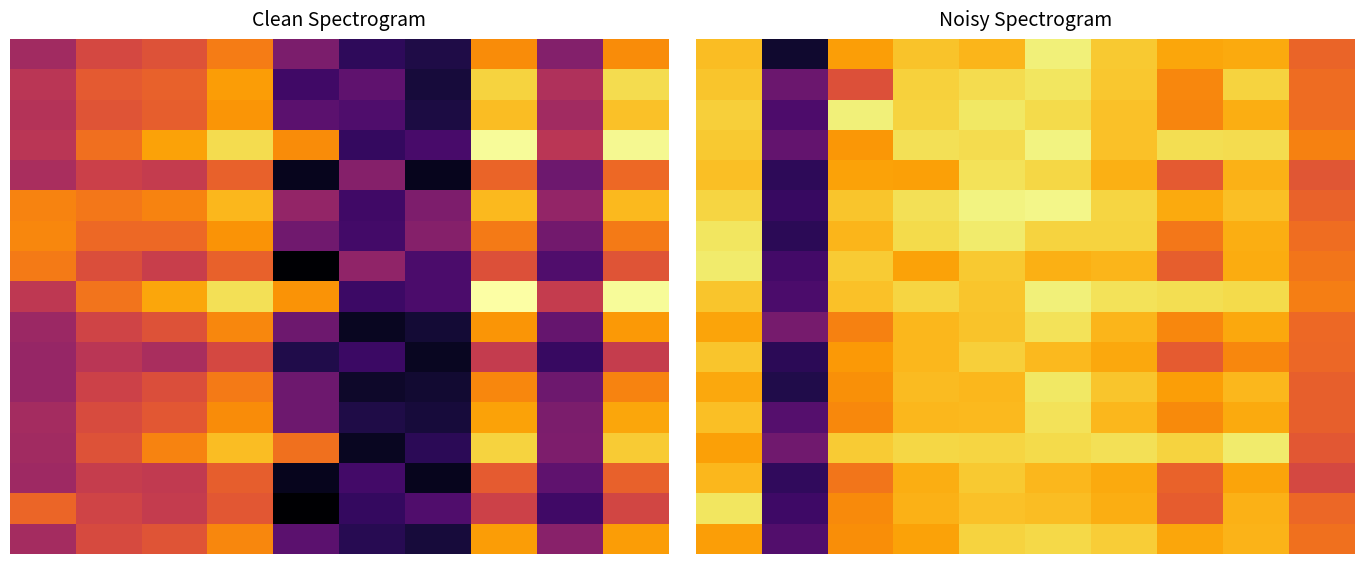

How many categories are shown in the chart?

10